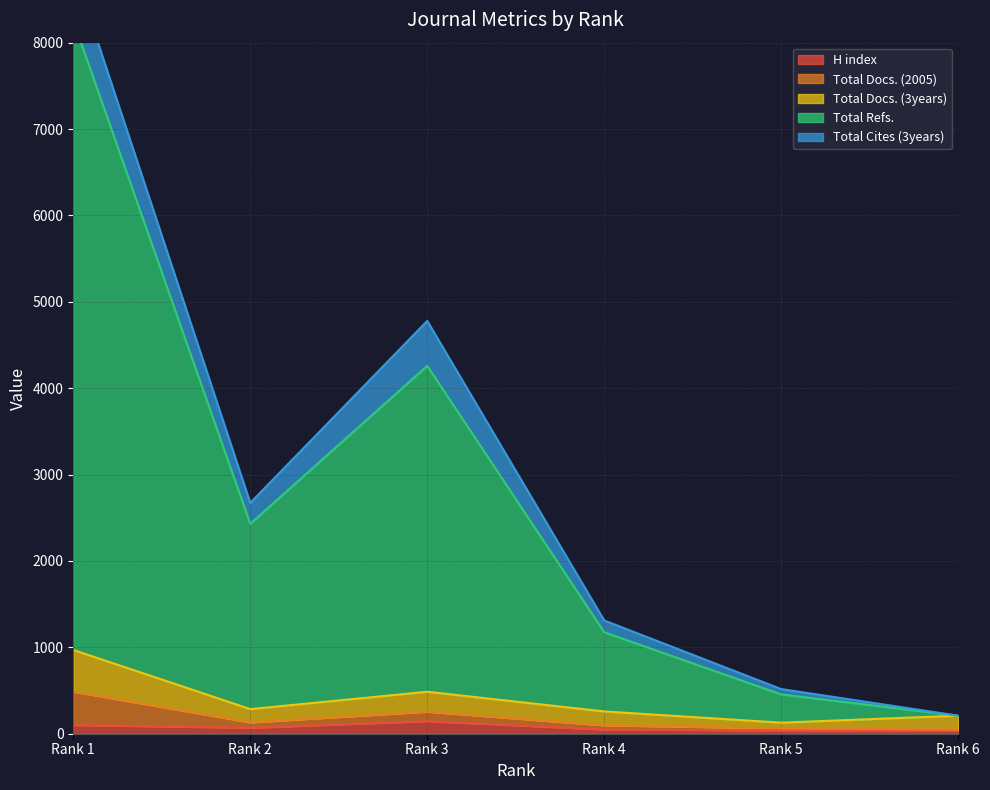

True or false: H index and Total Refs. cross at least once.

False